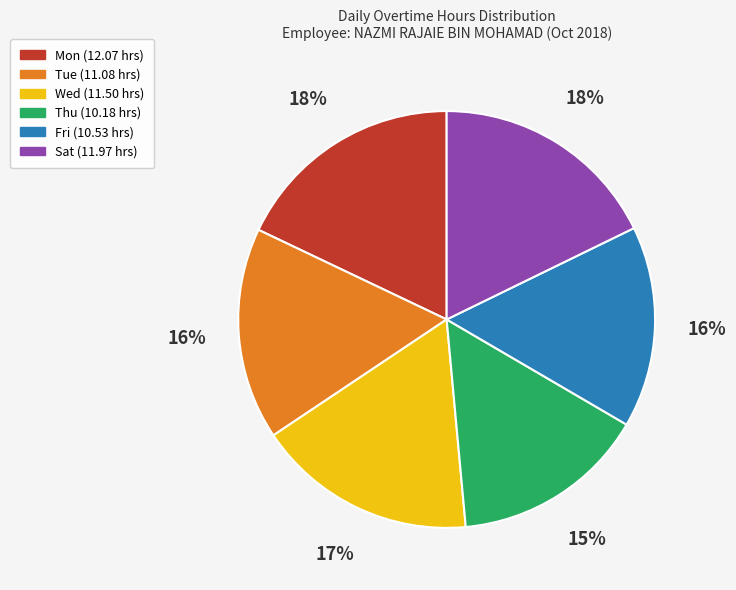

To the nearest percent, what is the difference between the largest and smallest slice percentages?

3%